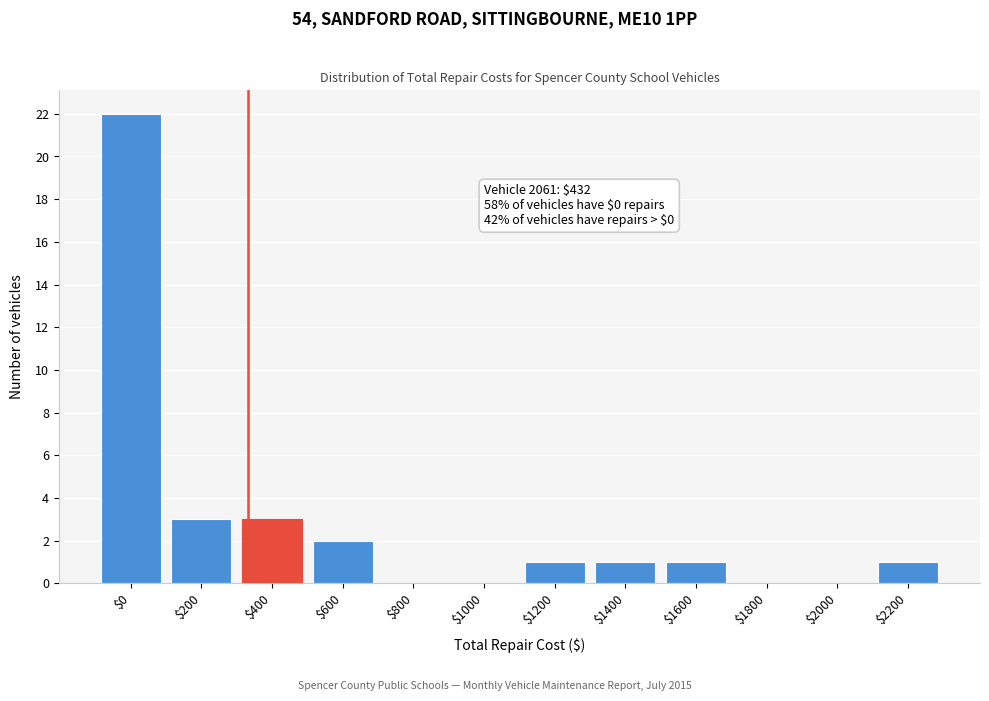

At which category does the chart reach its peak across all series?

$0